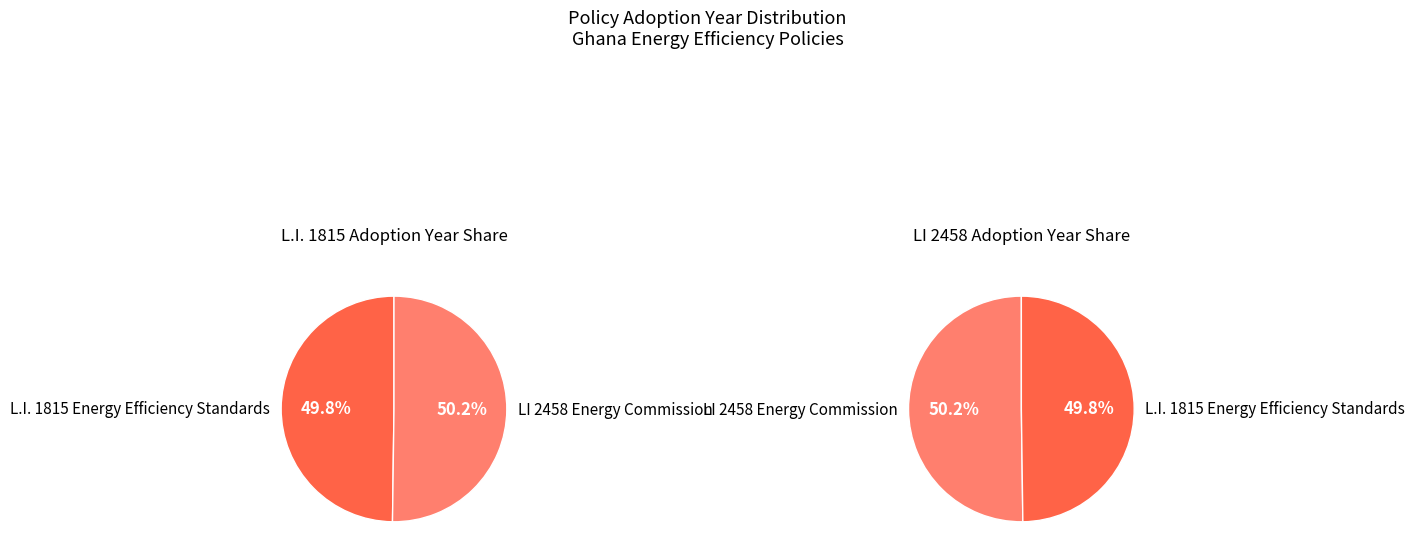

What is the ratio of the value at L.I. 1815 Energy Efficiency Standards to the value at LI 2458 Energy Commission?

1.0